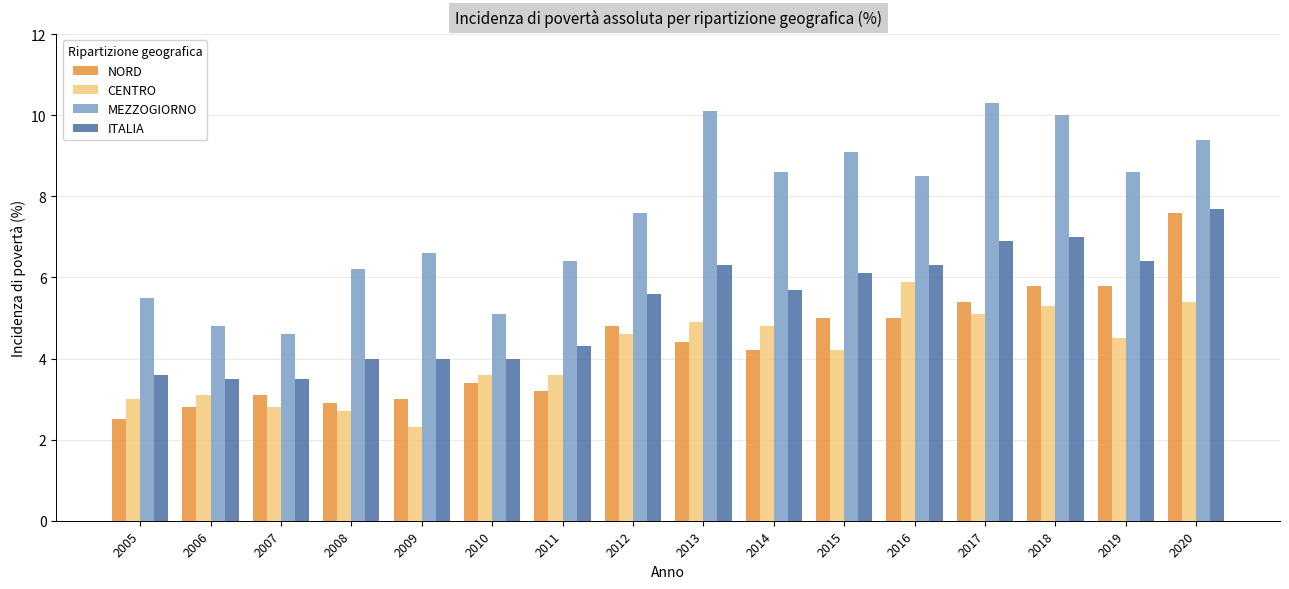

What is the difference between the second highest and second lowest values in the MEZZOGIORNO series?

5.3